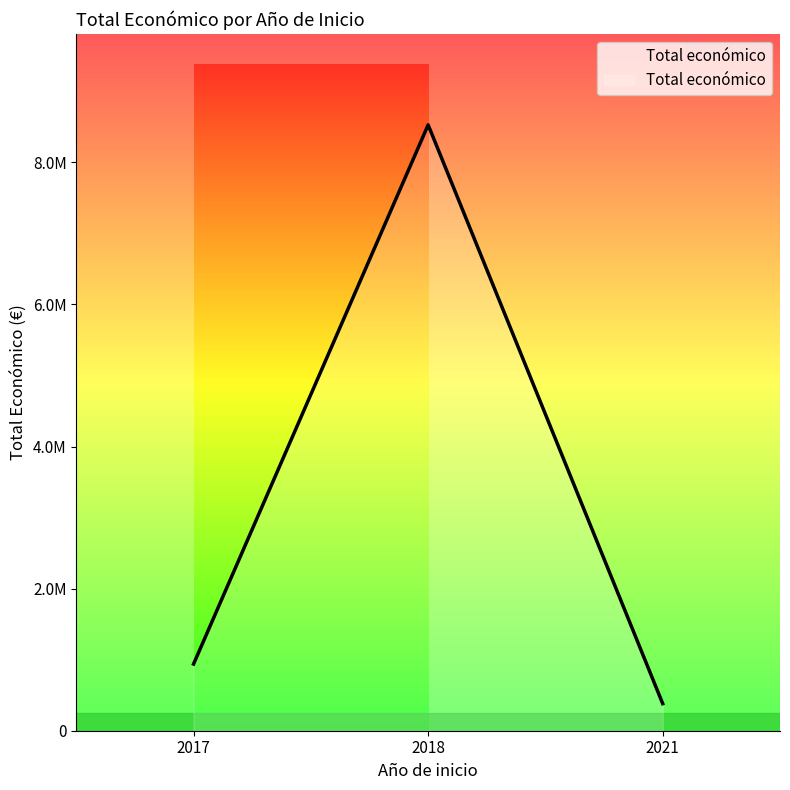

Does the chart have visible grid lines?

No